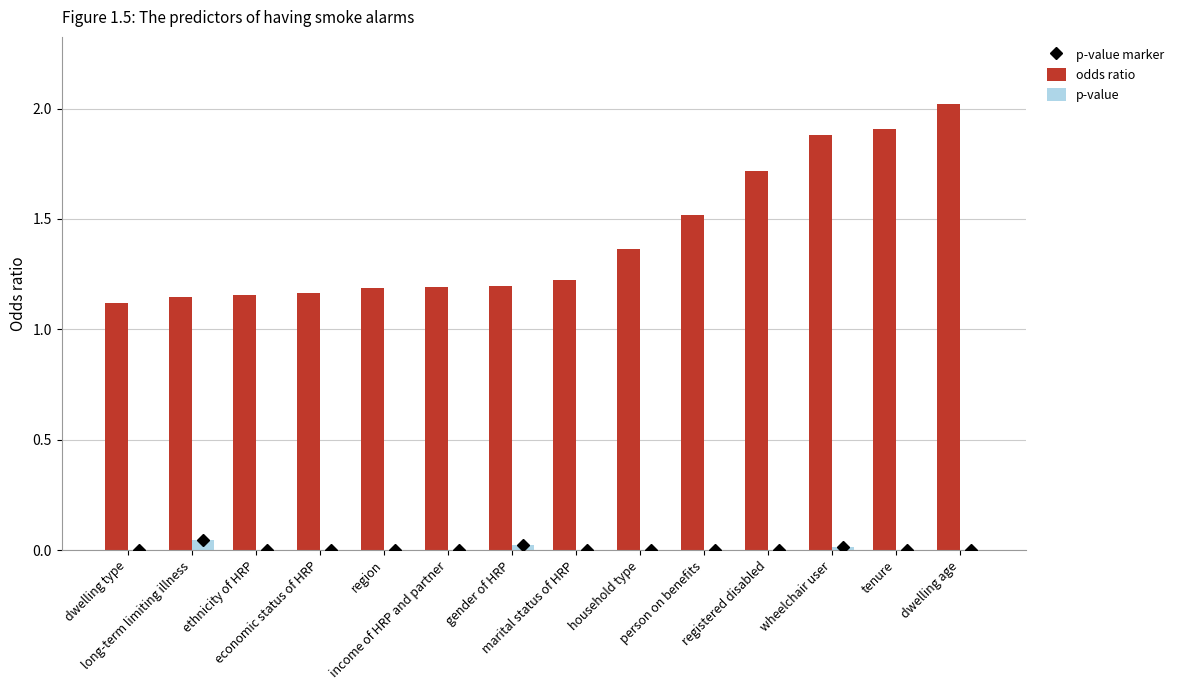

Count the number of categories in the chart.

14